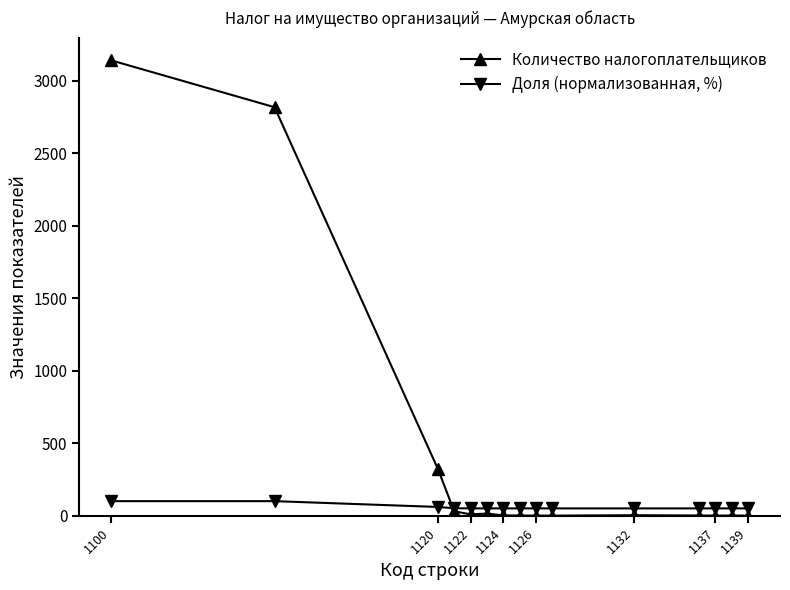

How many series are shown in this chart?

2